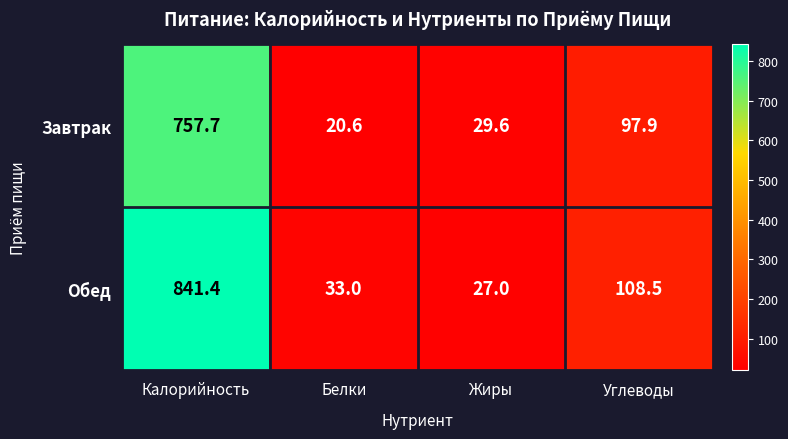

What is the total value across all series at Жиры?

56.6